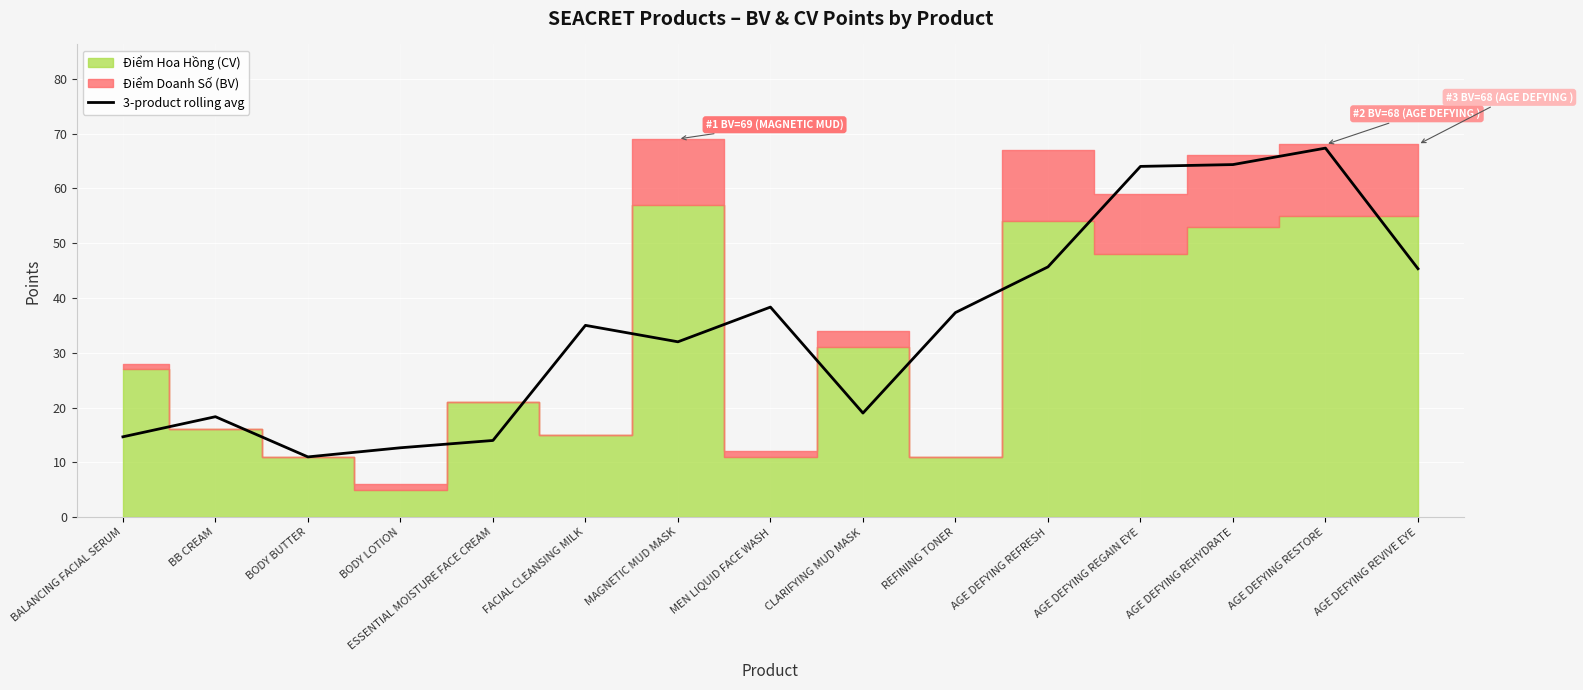

How many points are lower than both their immediate neighbors (excluding endpoints)?

3